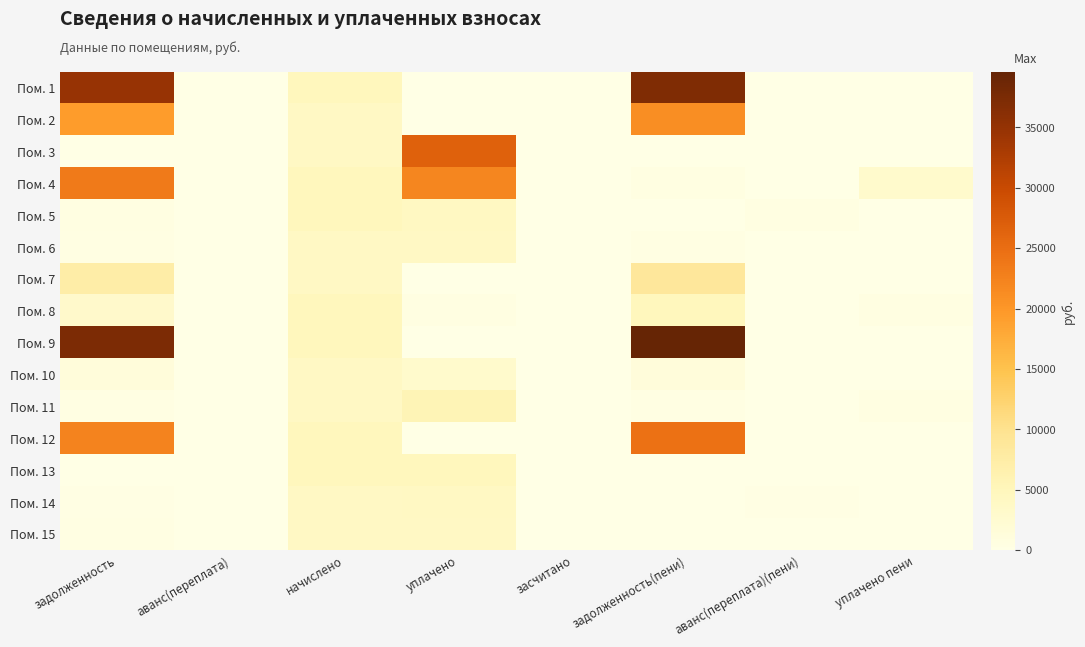

At уплачено, list the series in order from smallest to largest.

Пом. 1, Пом. 2, Пом. 7, Пом. 9, Пом. 12, Пом. 8, Пом. 10, Пом. 15, Пом. 6, Пом. 14, Пом. 5, Пом. 13, Пом. 11, Пом. 4, Пом. 3